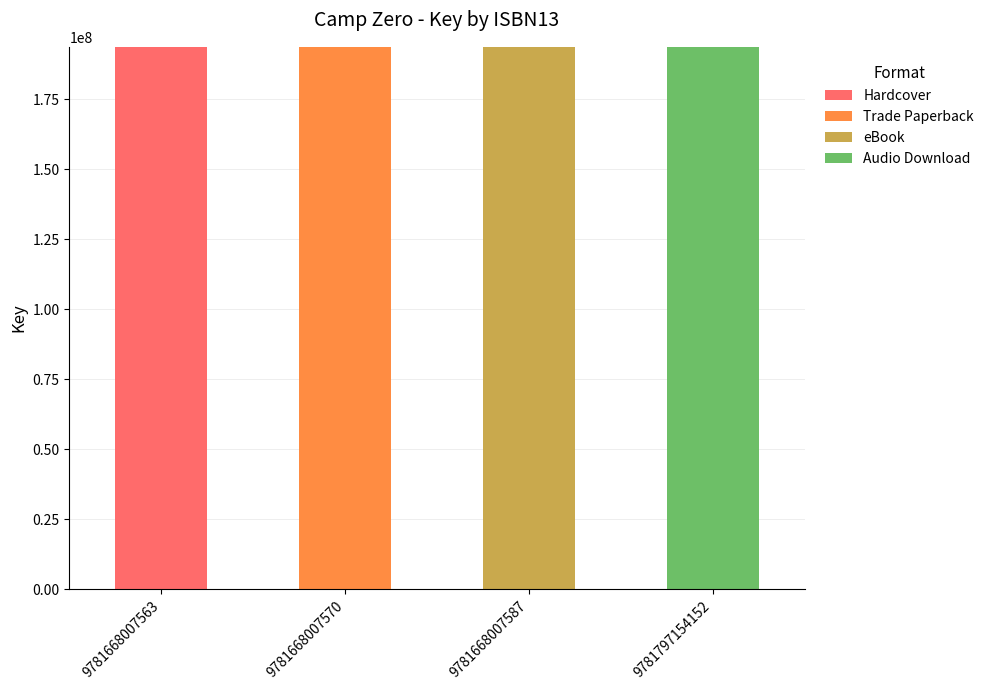

What is the highest value of the Hardcover series?

193638234